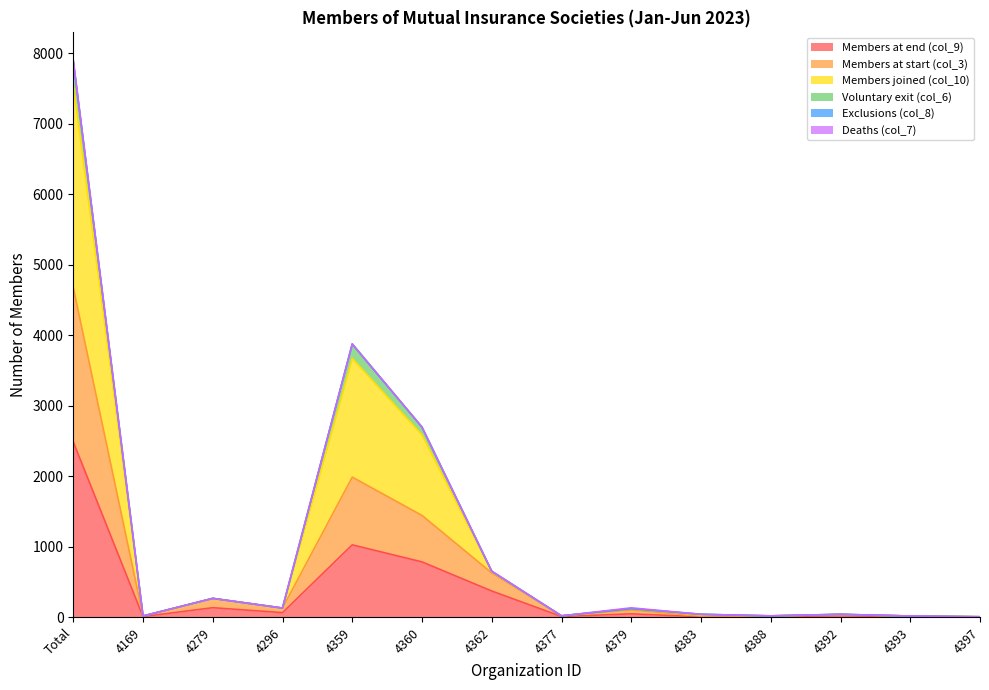

The value of Members at end (col_9) at 4362 is 371. True or false?

True